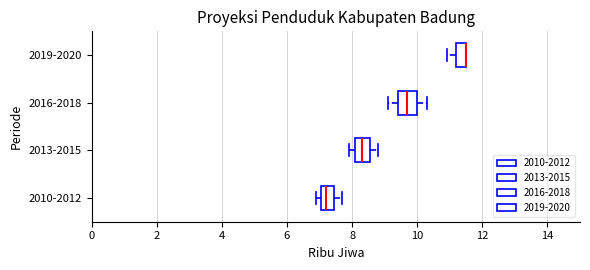

Where does the median line of the box for 2010-2012 sit on the x-axis? The values are not printed on the chart, so give them approximately, as read against the axis.

7.2